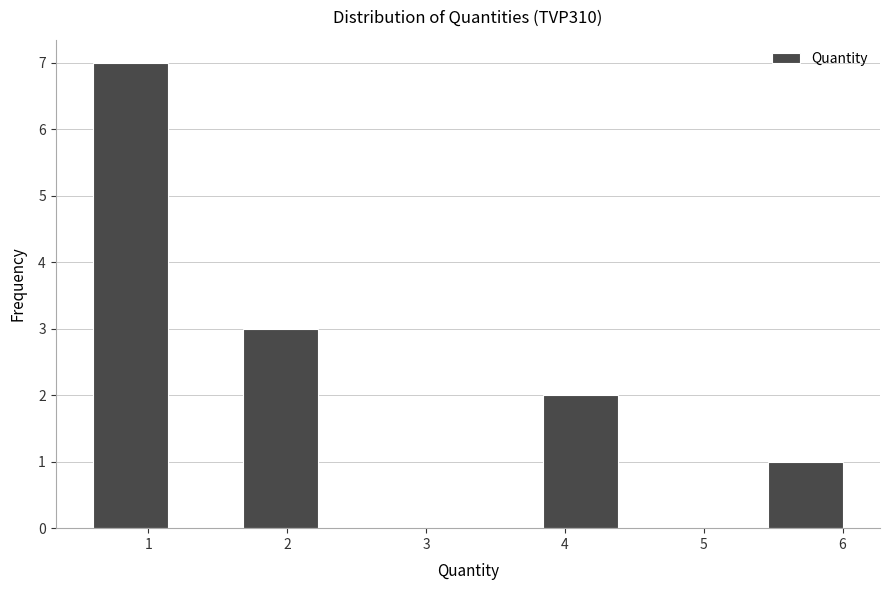

Over which range of the x-axis is the bar tallest?

0.6 to 1.1